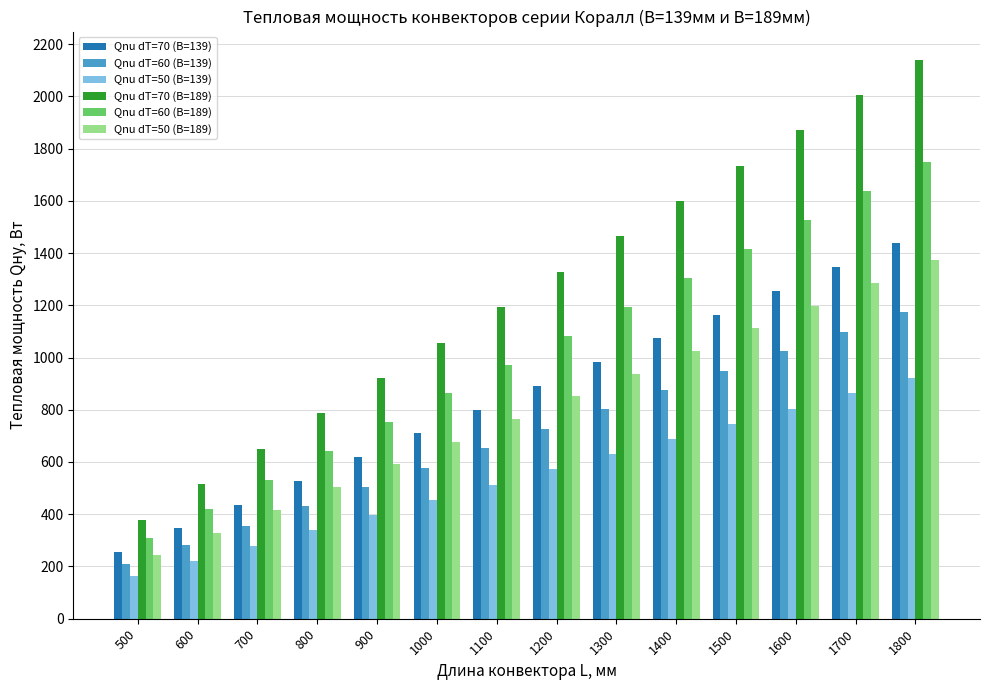

At which label does Qnu dT=60 (B=189) first exceed 1083?

1200